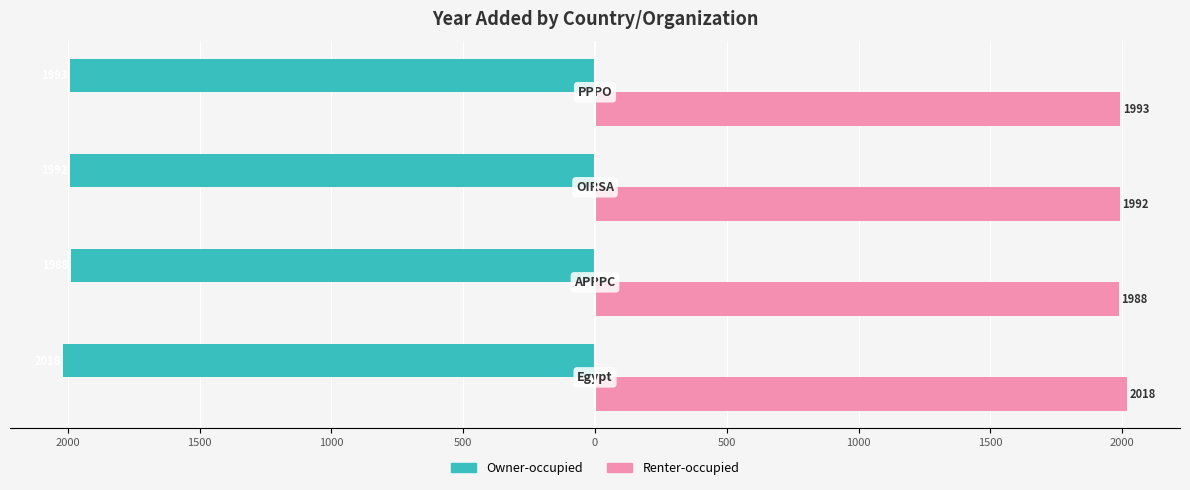

What are all the series names shown in the legend?

Owner-occupied, Renter-occupied